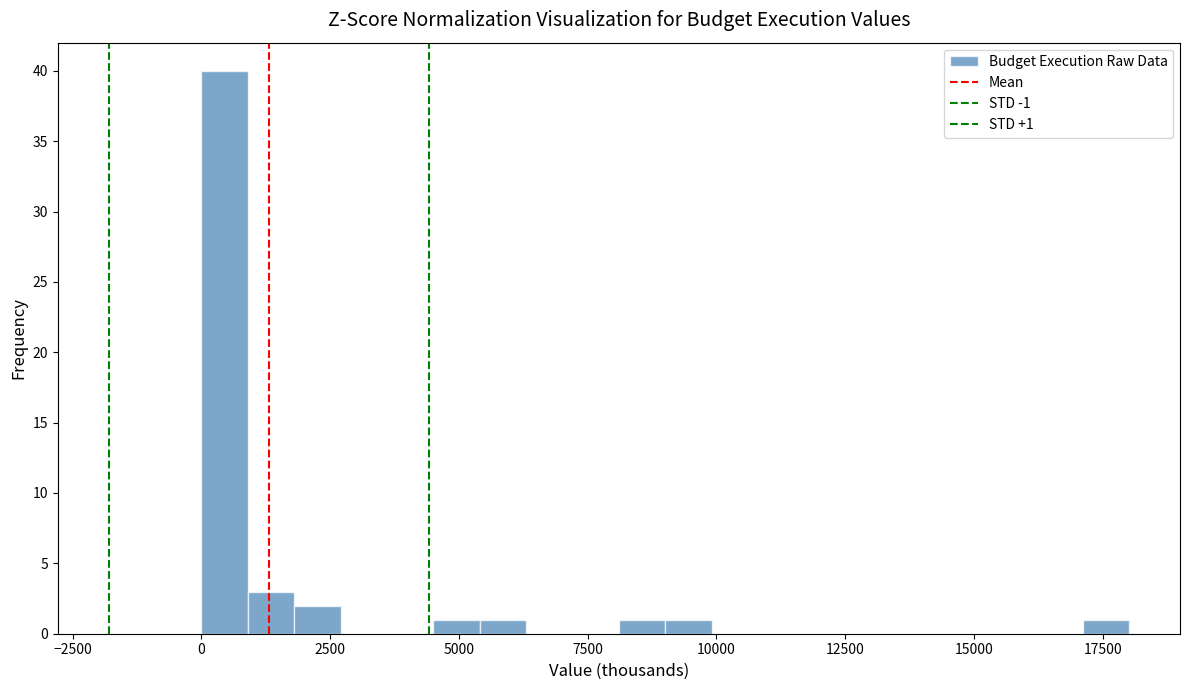

Around what value on the x-axis is the tallest bar? Give the approximate position of its centre, as read against the axis.

500